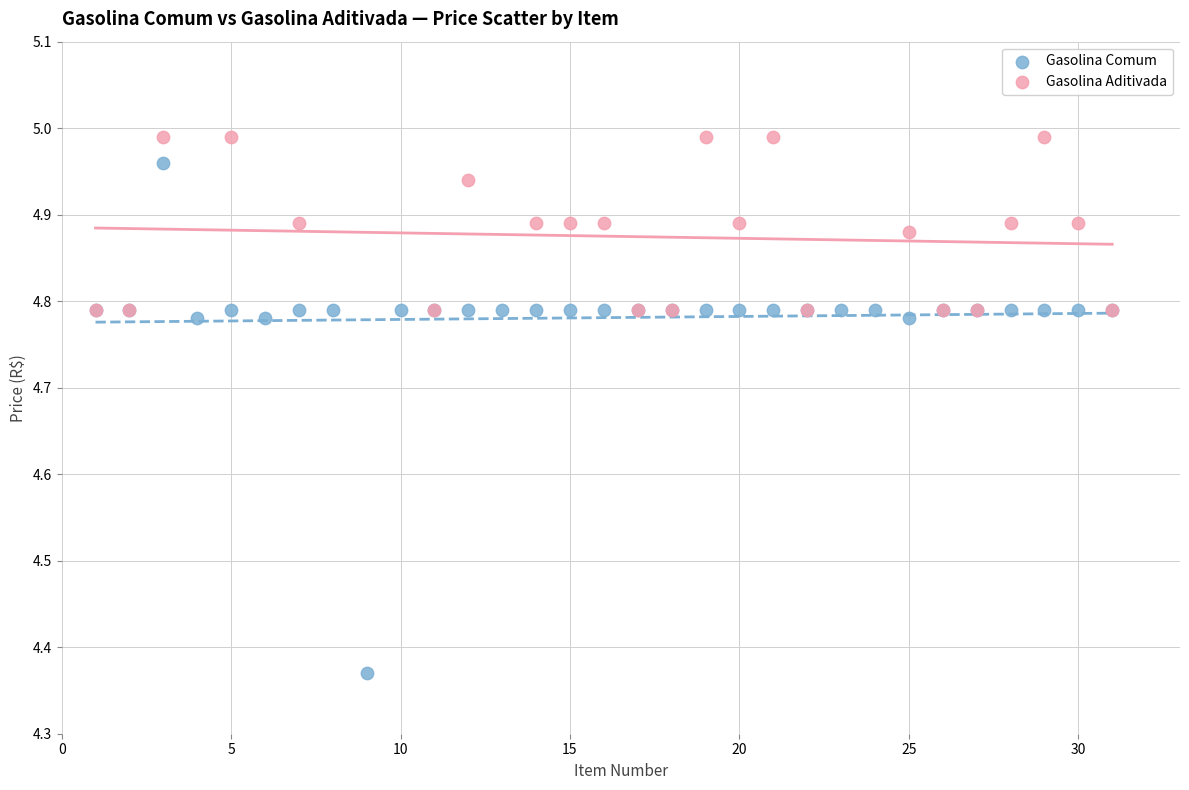

Which series has the largest Y range (max minus min)?

Gasolina Comum